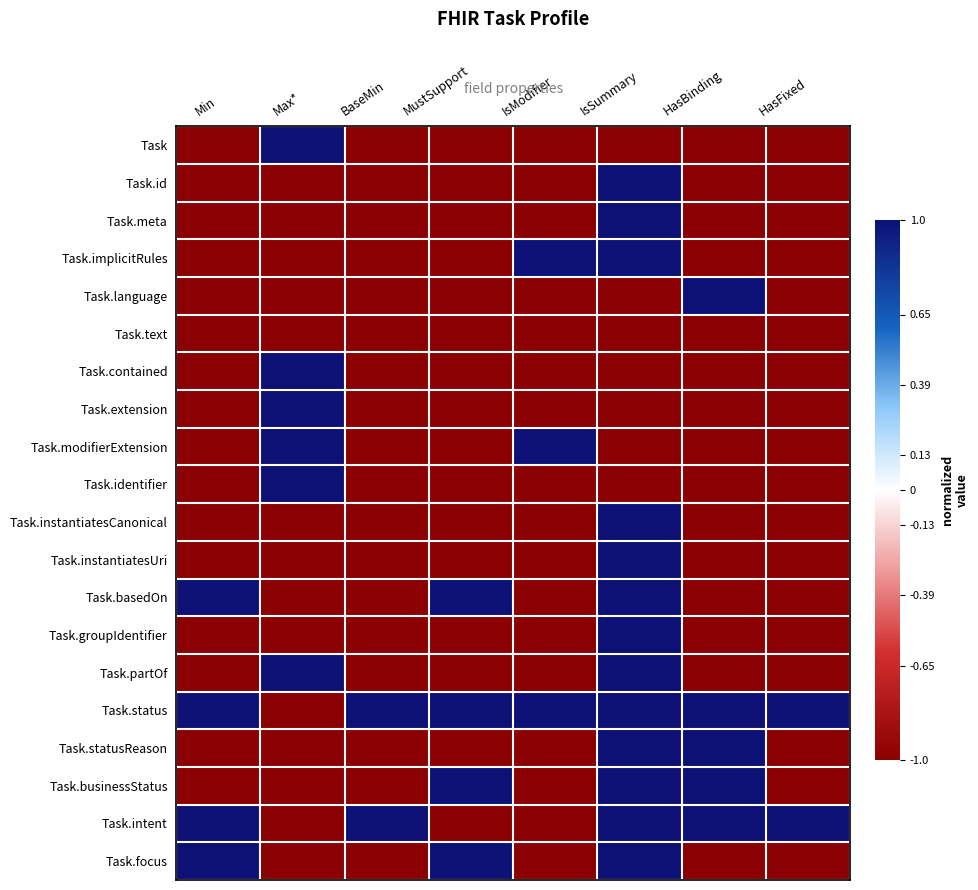

At how many categories does at least one series exceed 0?

8